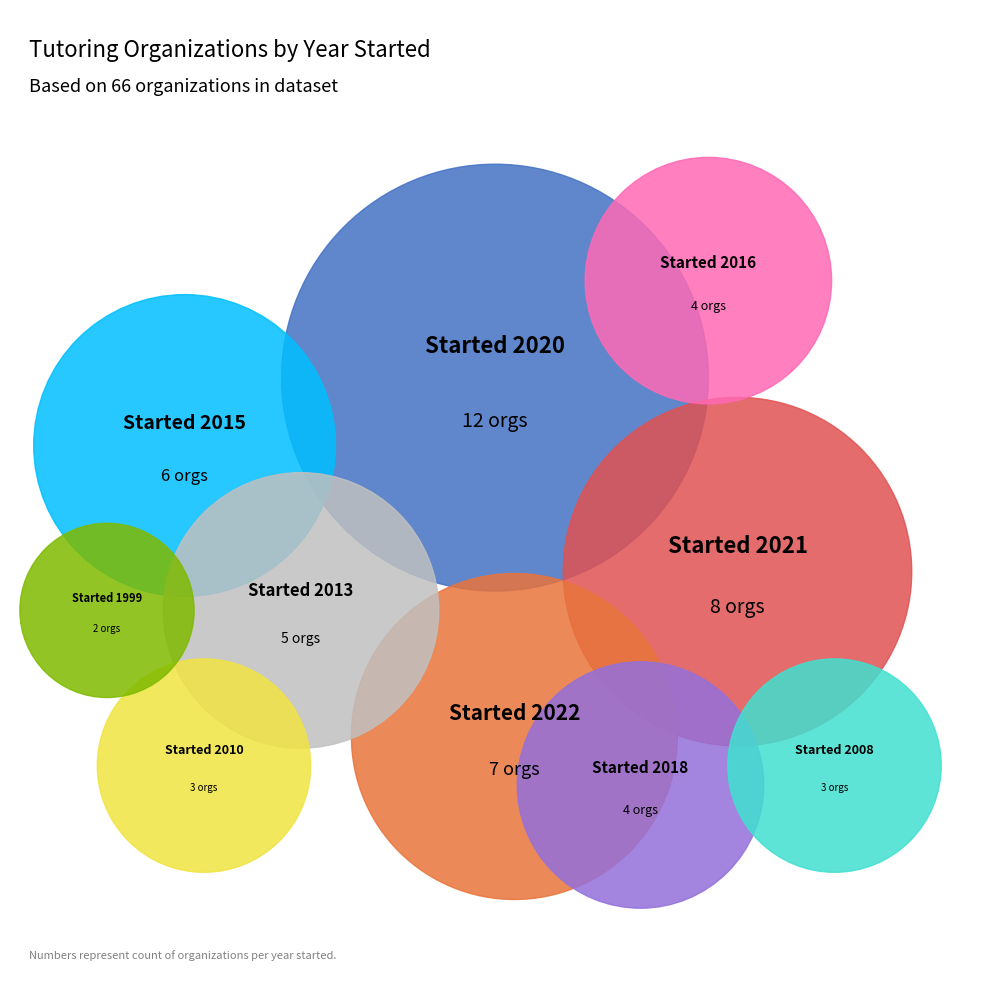

What is the change in value from 2022 to 1999?

-5